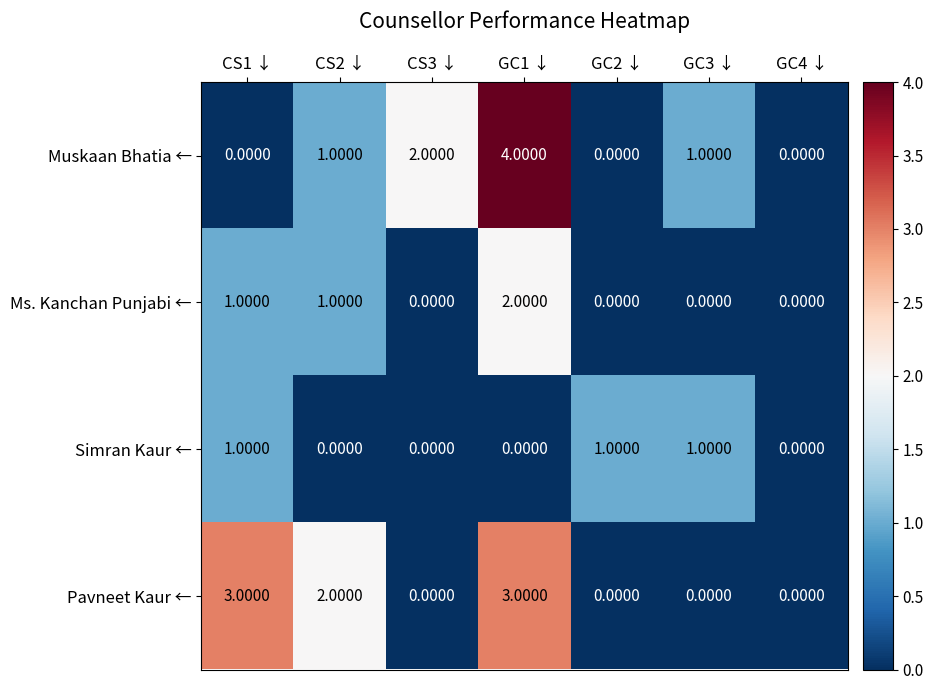

Between CS2 ↓ and CS3 ↓, which series saw the biggest shift?

Pavneet Kaur ←